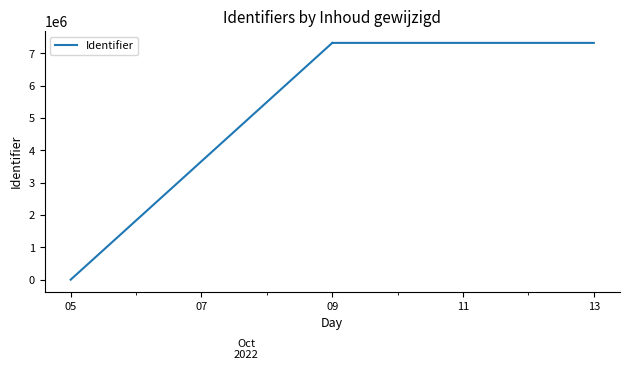

Read the value at 09.

7325681